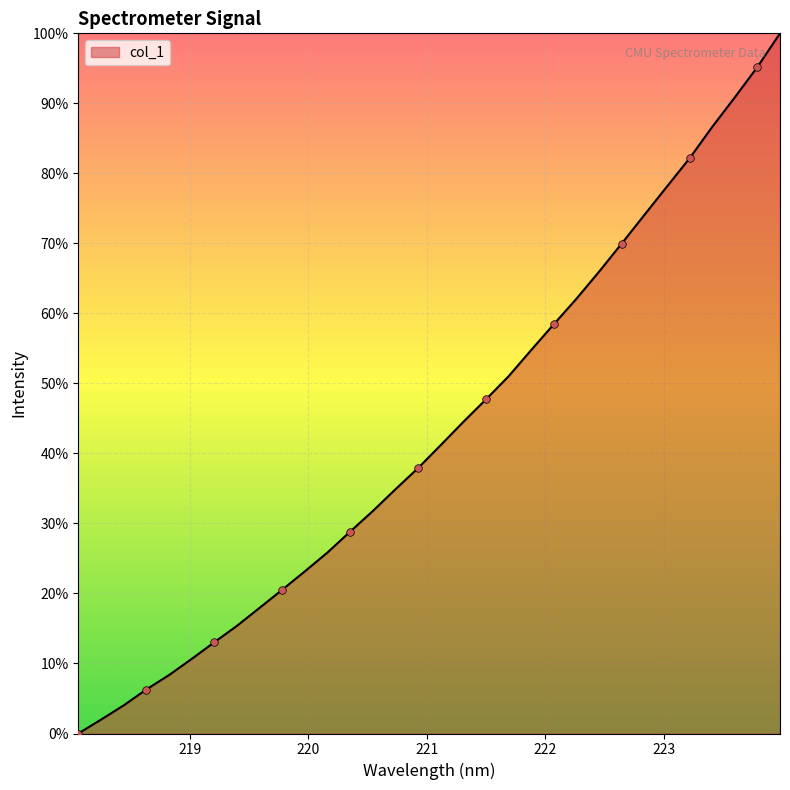

Is this an area chart (filled region under the line)?

Yes